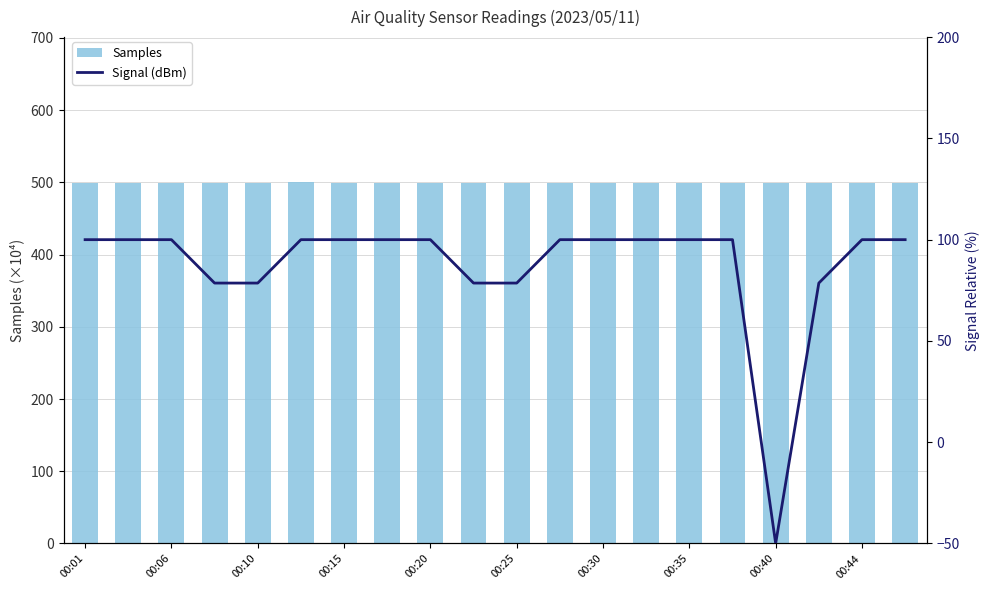

What are all the series names shown in the legend?

Samples, Signal (dBm)